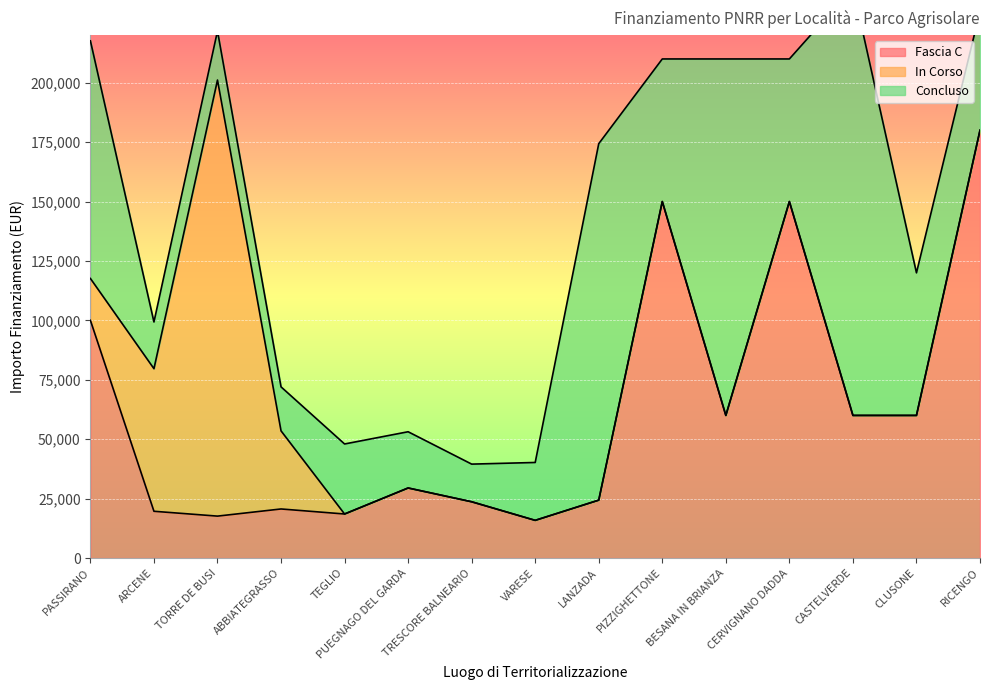

What position from the right is CASTELVERDE?

3